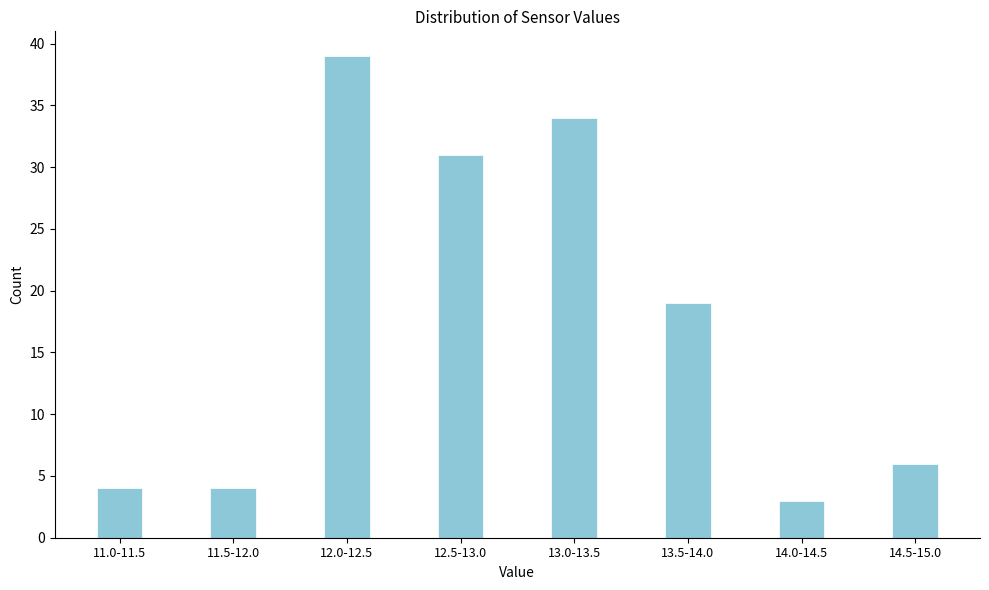

Reading left to right, extract all data points from this chart.

4	4	39	31	34	19	3	6